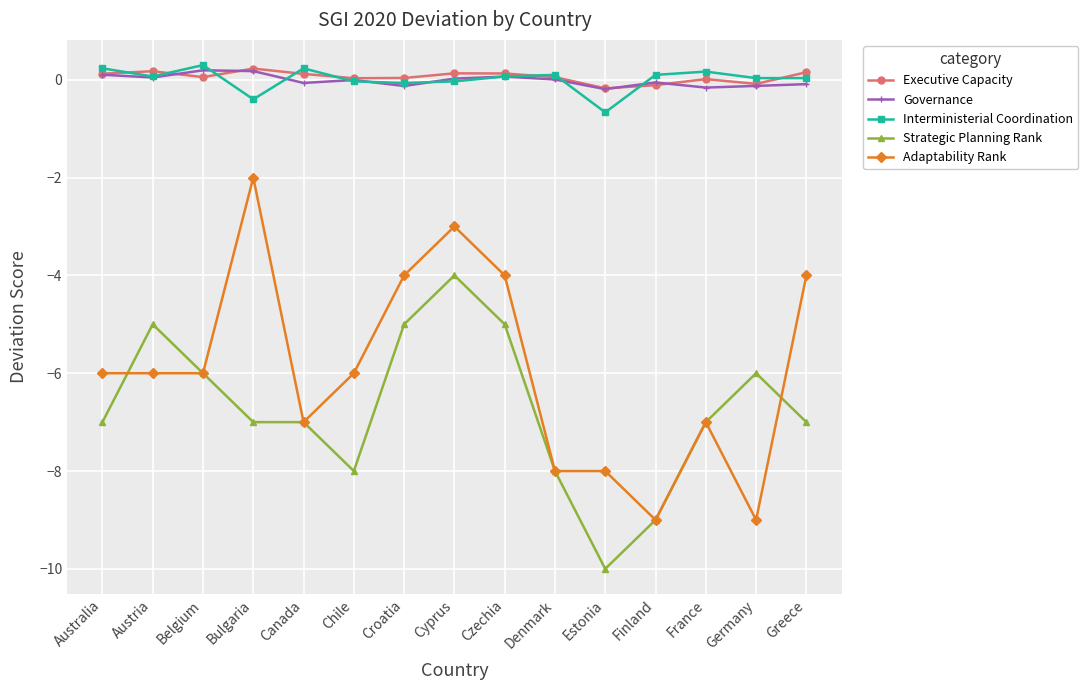

Is the value of Interministerial Coordination at Germany greater than the value of Strategic Planning Rank at Greece?

Yes